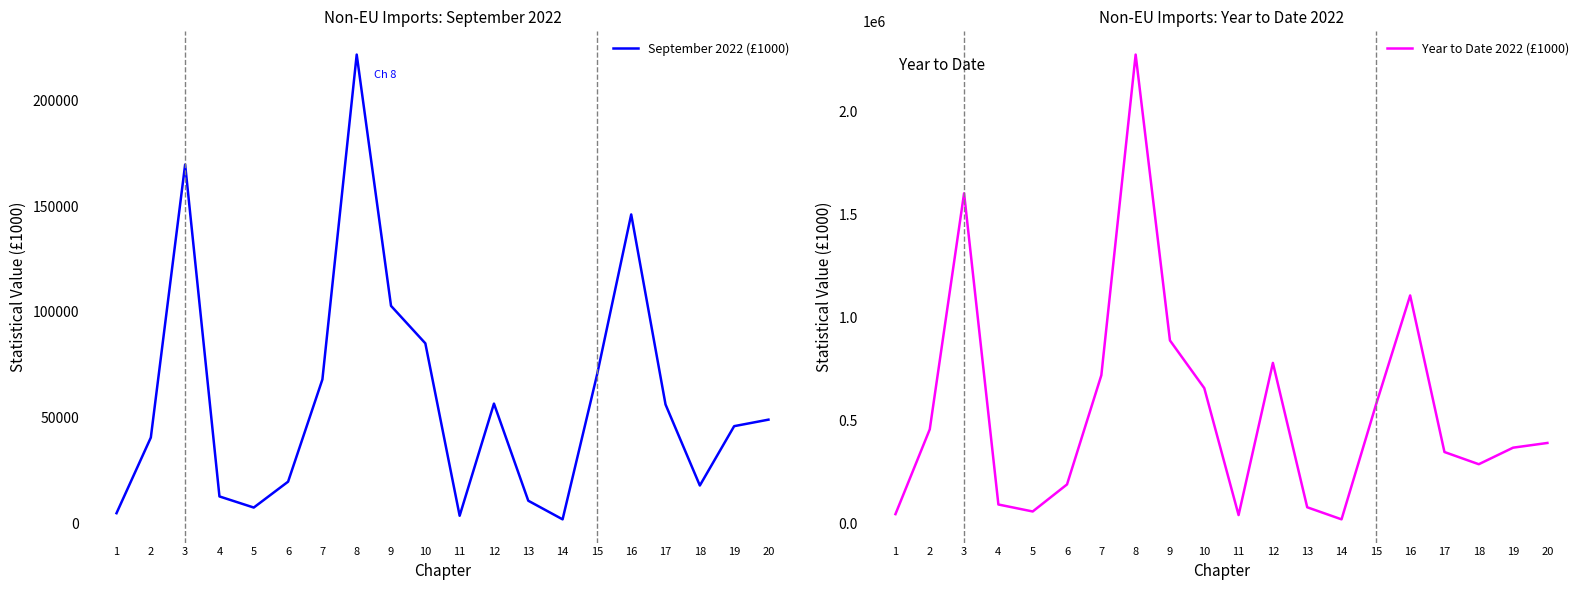

At 4, list the series in order from largest to smallest.

Year to Date 2022 (£1000), September 2022 (£1000)